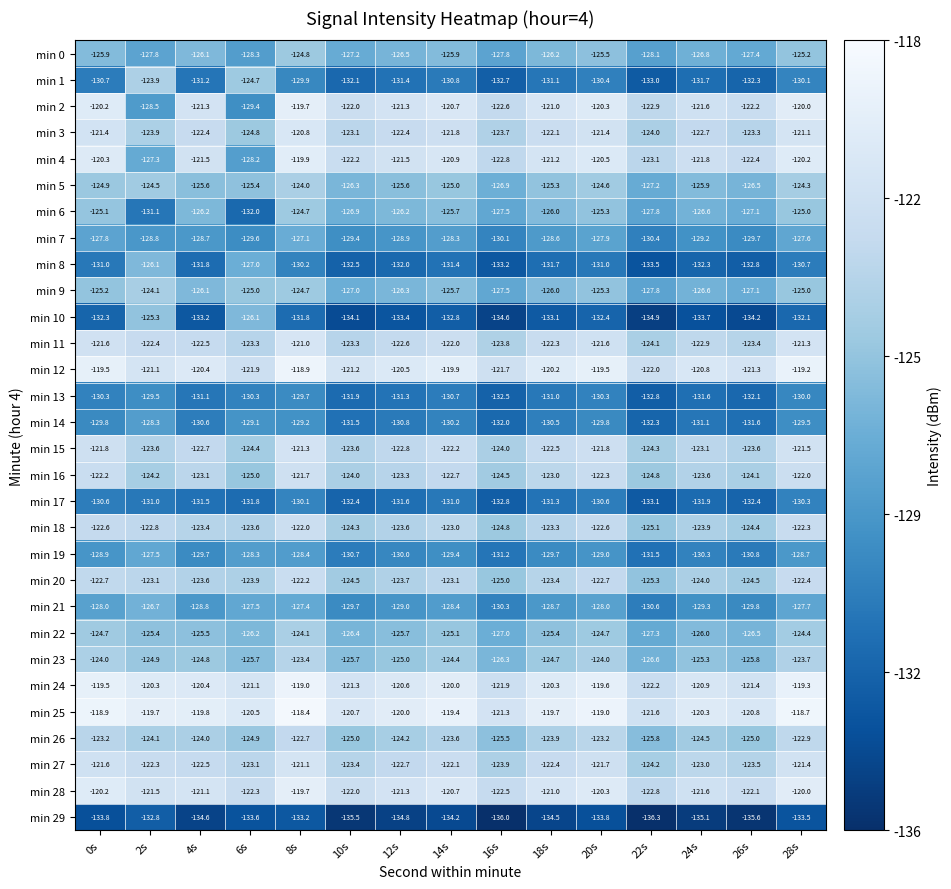

The min 10 series shows -125.3 at 2s. True or false?

True